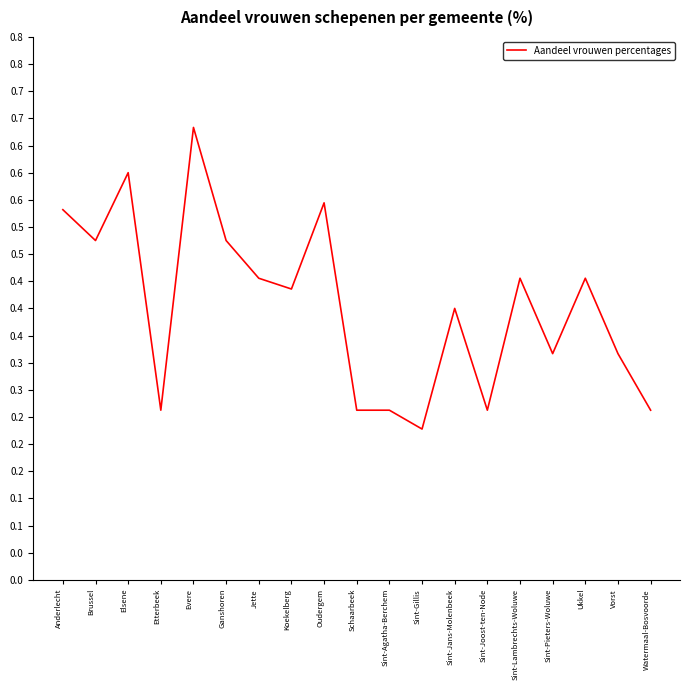

Does the chart have visible grid lines?

No